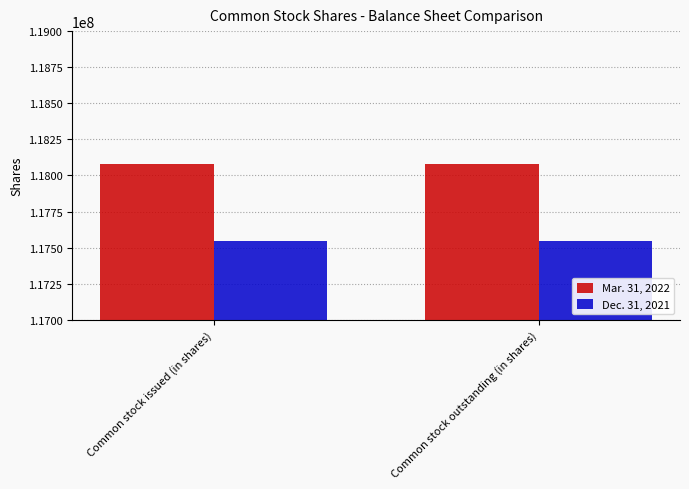

What is the label of the 2nd bar from the right?

Common stock issued (in shares)